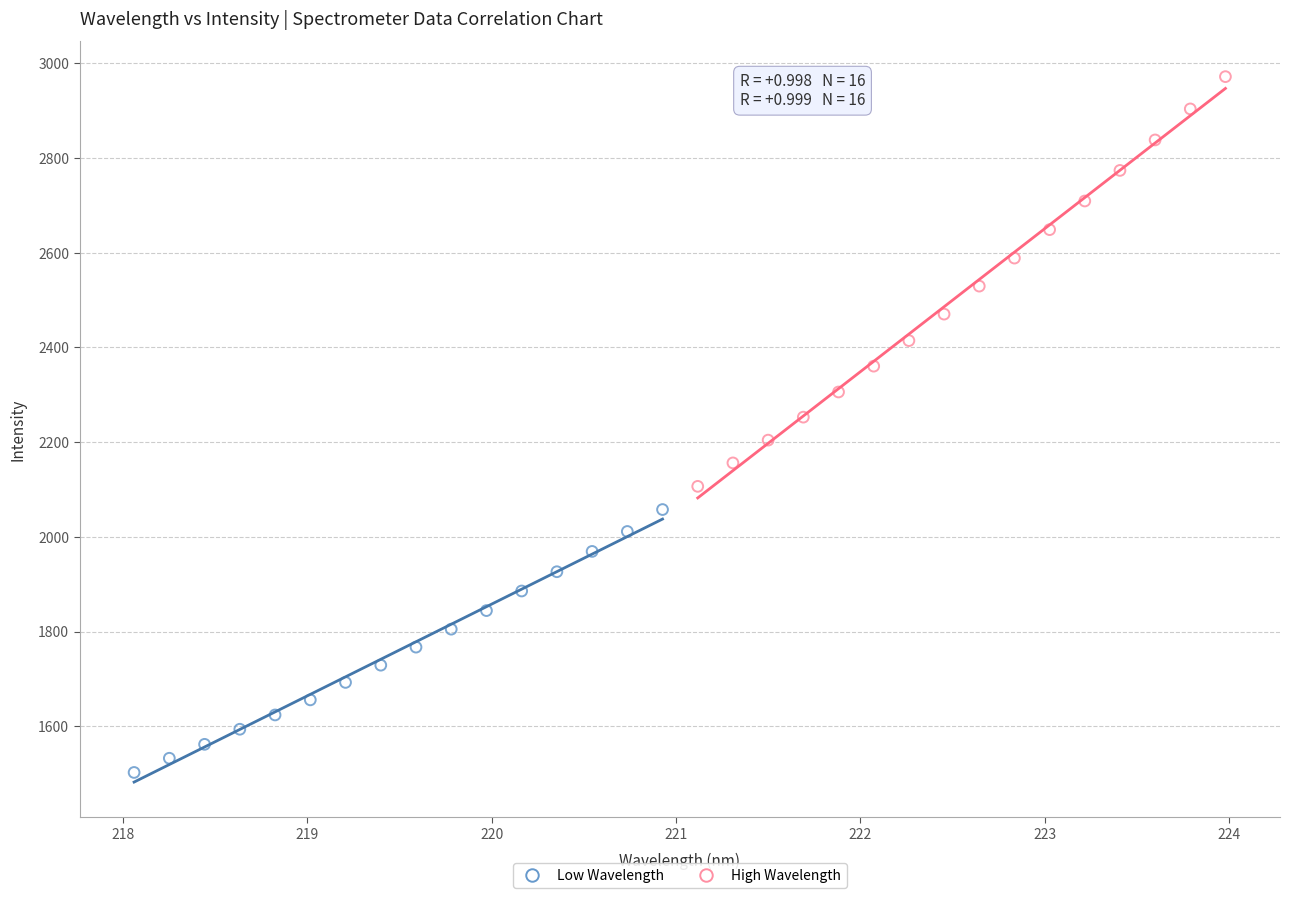

Which series contains the highest Y value?

High Wavelength